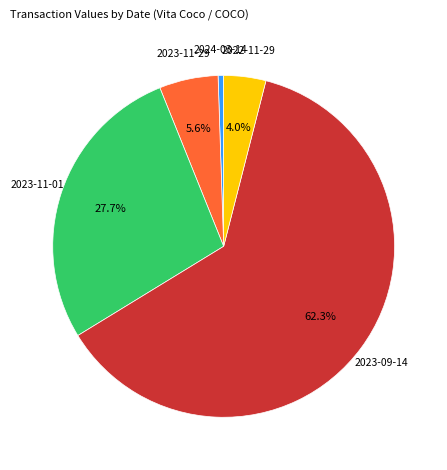

Is there any slice that represents more than half of the pie?

Yes